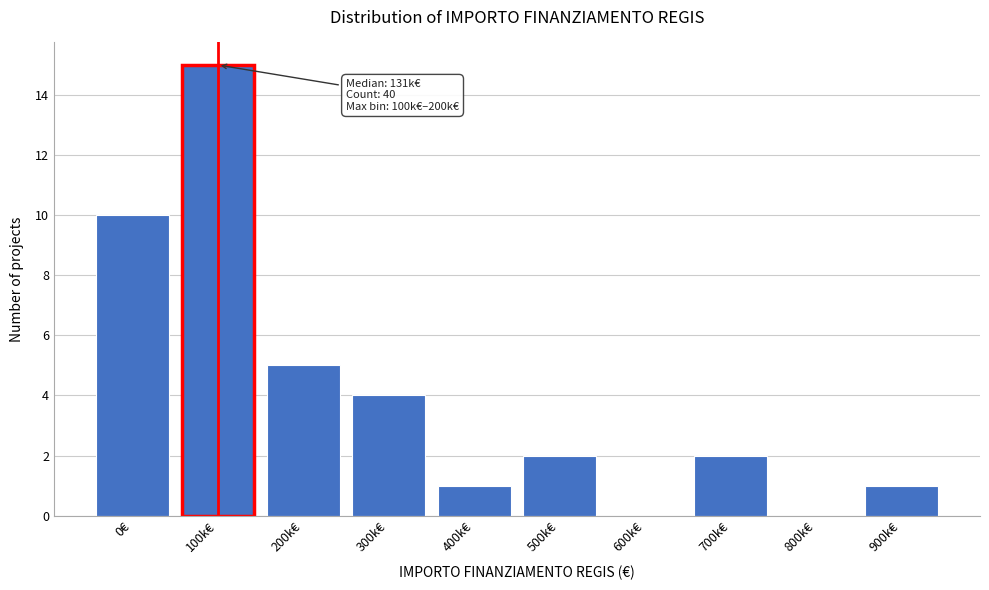

Reading right to left, transcribe all the data shown in this chart.

900k€=1	800k€=0	700k€=2	600k€=0	500k€=2	400k€=1	300k€=4	200k€=5	100k€=15	0€=10